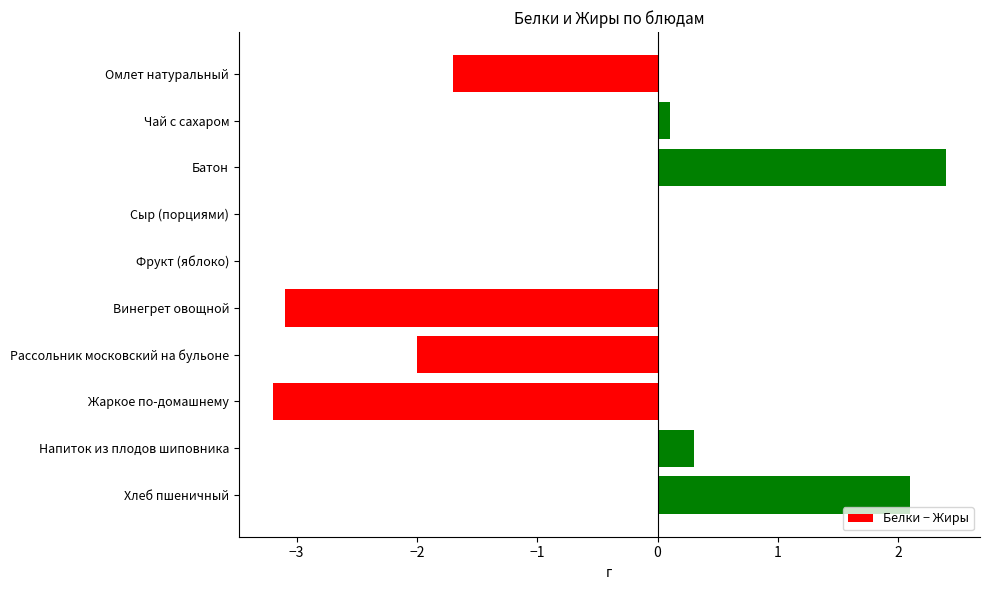

Read the value at Хлеб пшеничный.

2.1